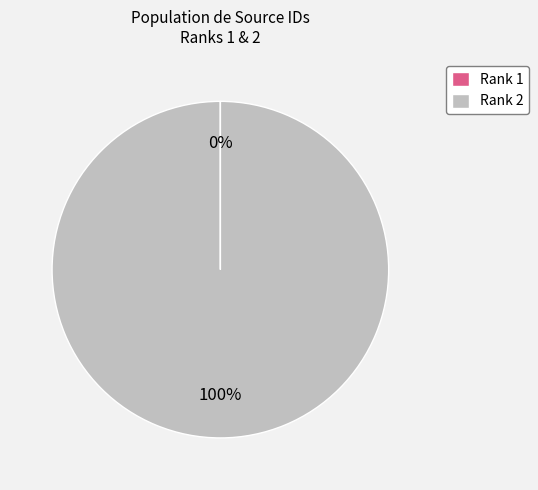

To the nearest percent, what is the average slice percentage?

50%